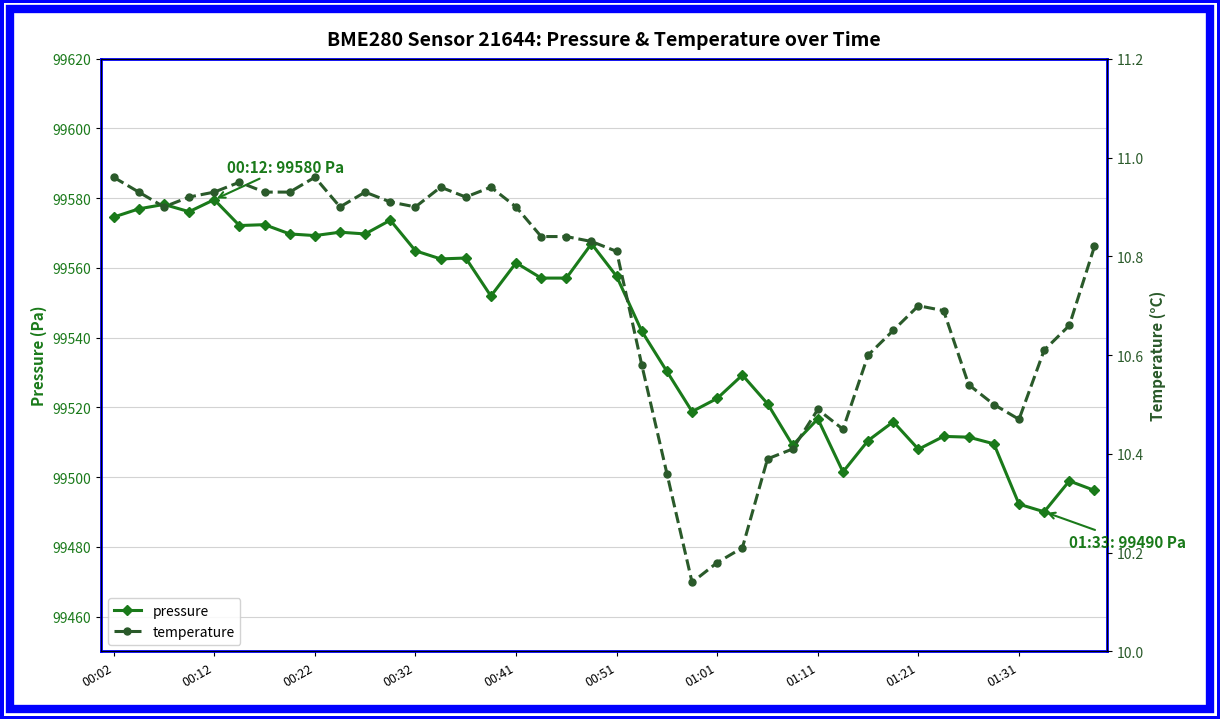

Rank the series by their maximum value, from lowest to highest.

temperature, pressure